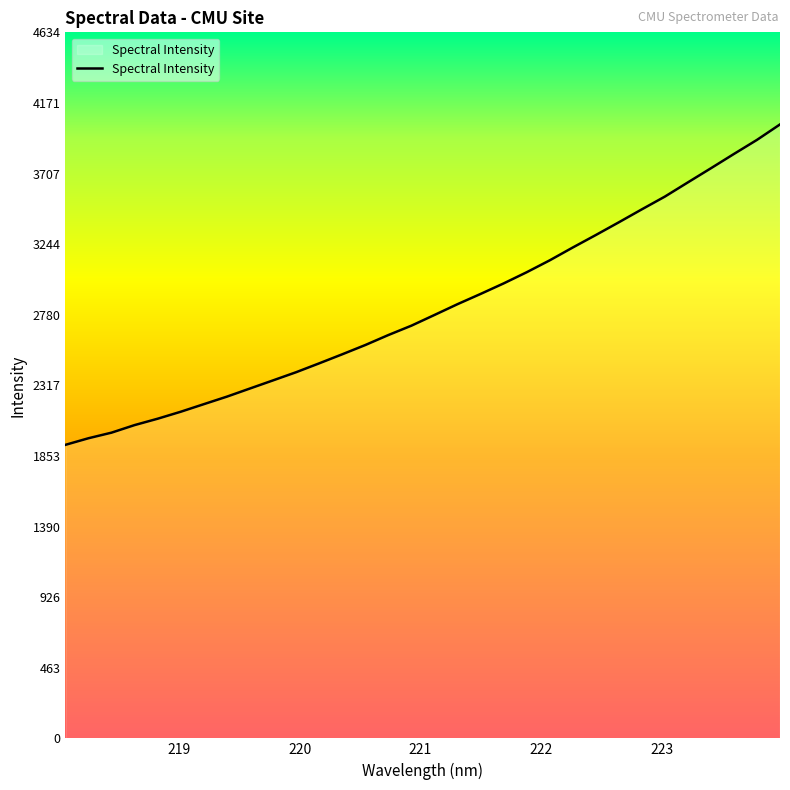

What is the greatest value displayed?

4030.0